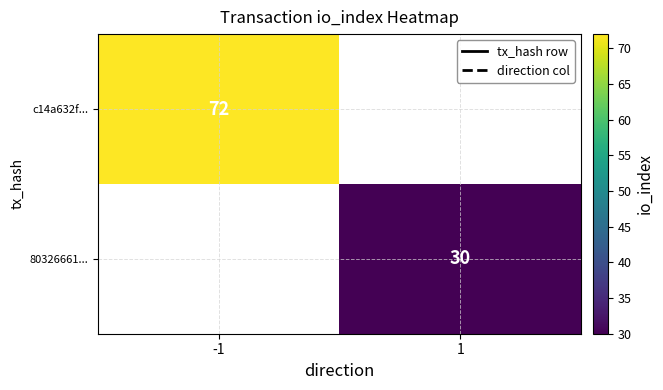

The c14a632f... series shows 72 at -1. True or false?

True